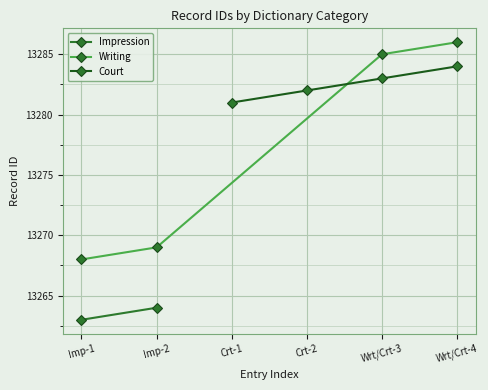

True or false: Writing has more than 0 points higher than both neighbors.

False